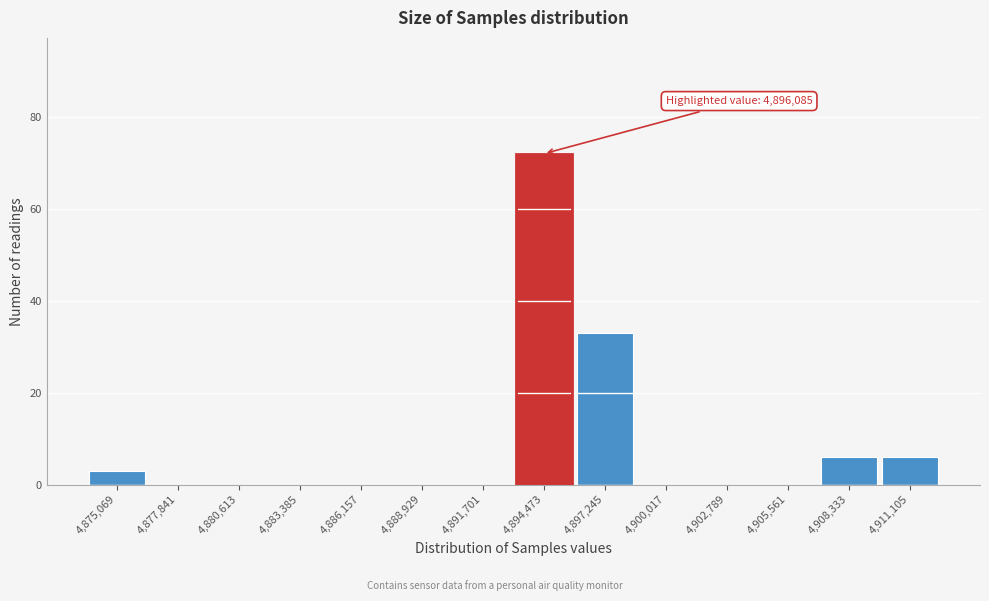

Reading right to left, extract all data points from this chart.

4,911,105=6	4,908,333=6	4,905,561=0	4,902,789=0	4,900,017=0	4,897,245=33	4,894,473=72	4,891,701=0	4,888,929=0	4,886,157=0	4,883,385=0	4,880,613=0	4,877,841=0	4,875,069=3